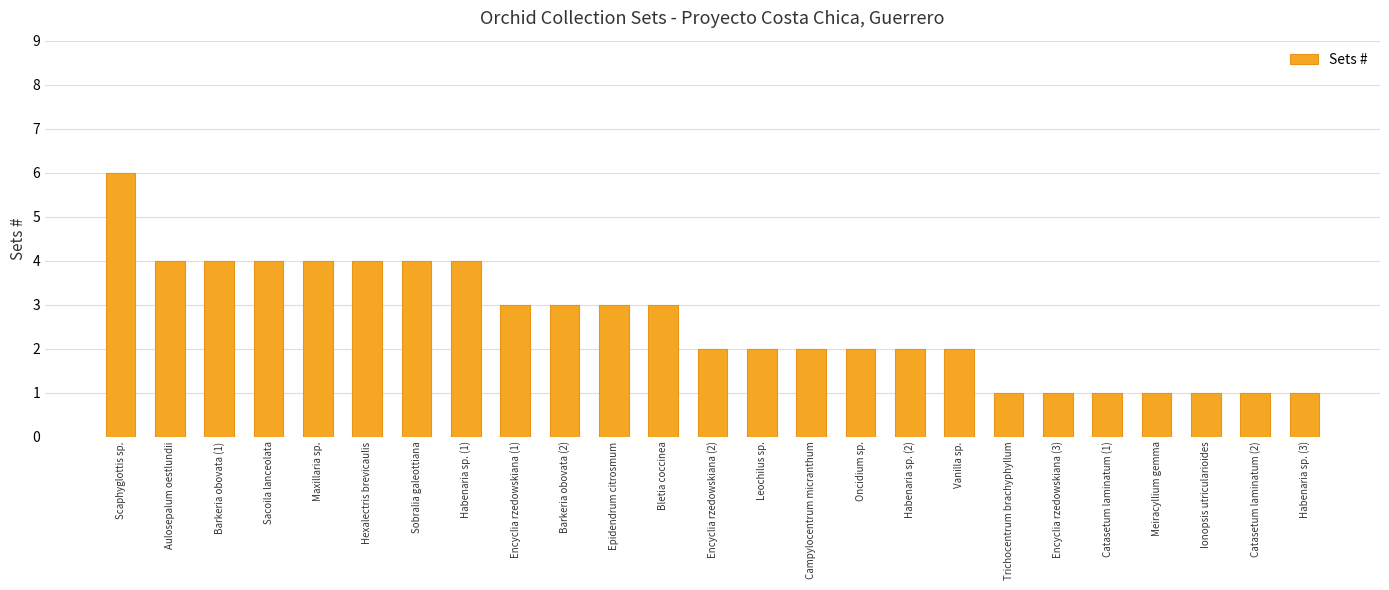

What is the change in value from Leochilus sp. to Trichocentrum brachyphyllum?

-1